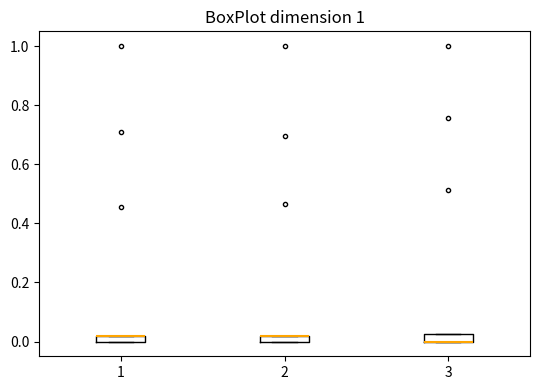

Where is the lower edge of the box at x = 1 on the y-axis? The values are not printed on the chart, so give them approximately, as read against the axis.

0.00